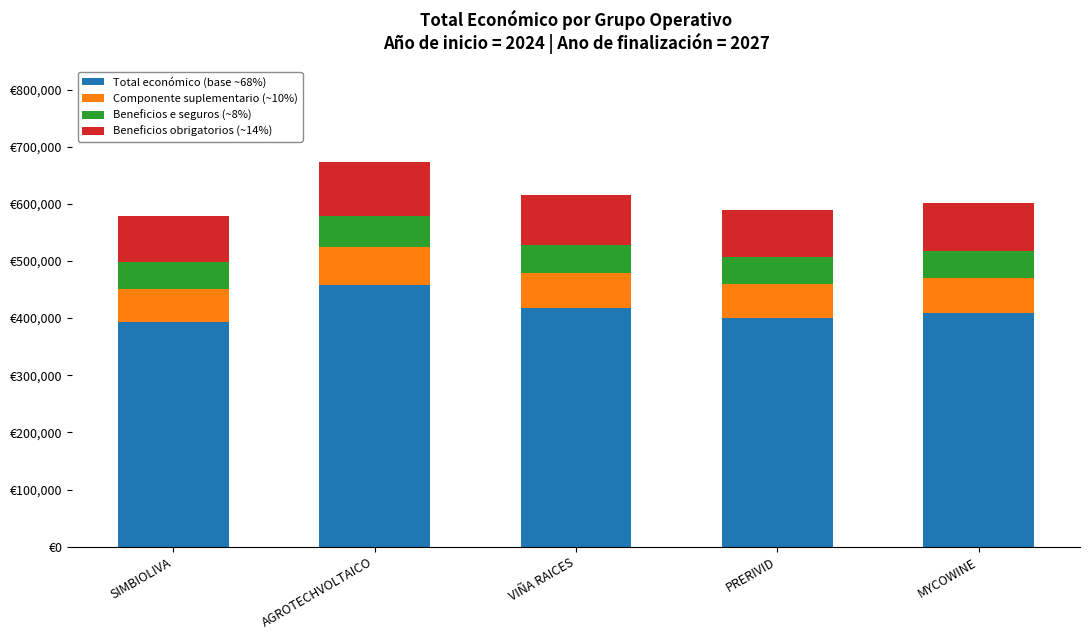

What are all the series names shown in the legend?

Total económico (base ~68%), Componente suplementario (~10%), Beneficios e seguros (~8%), Beneficios obrigatorios (~14%)